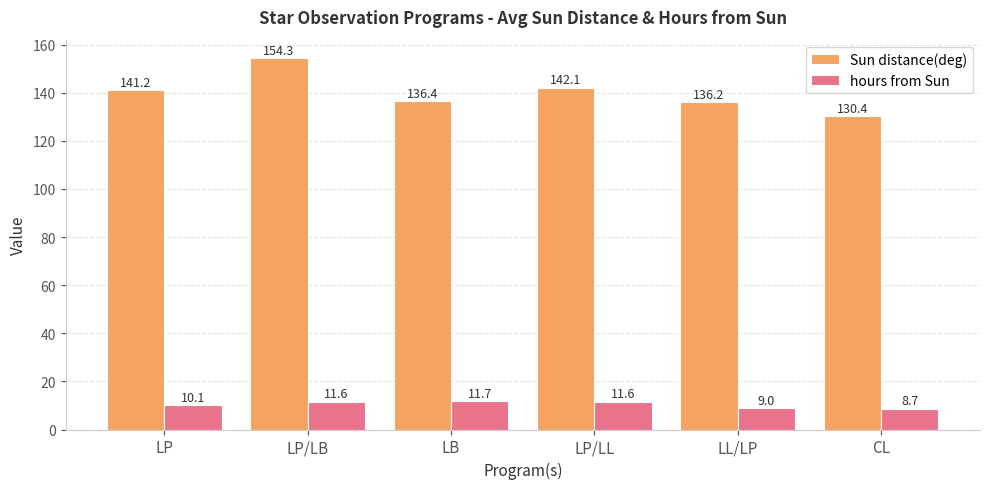

Reading left to right, transcribe all the data shown in this chart.

Sun distance(deg): 141.2	154.3	136.4	142.1	136.2	130.4
hours from Sun: 10.1	11.6	11.7	11.6	9.0	8.7